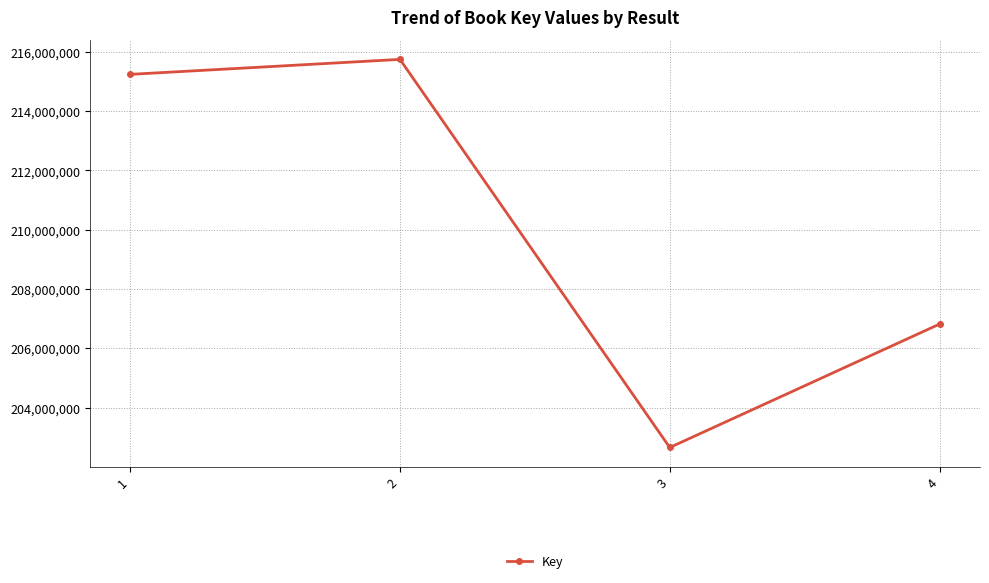

What is the difference between the values at 1 and 3?

12583182